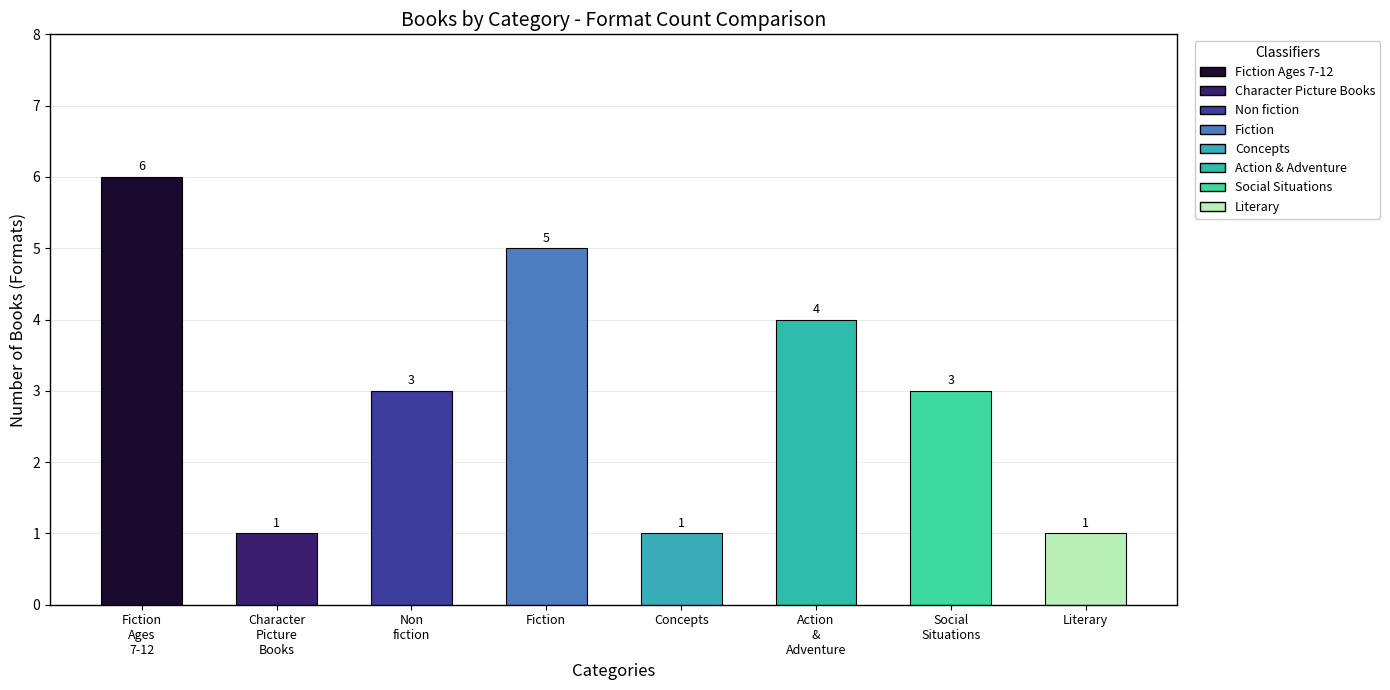

Which label corresponds to the largest value in the chart?

Fiction Ages 7-12